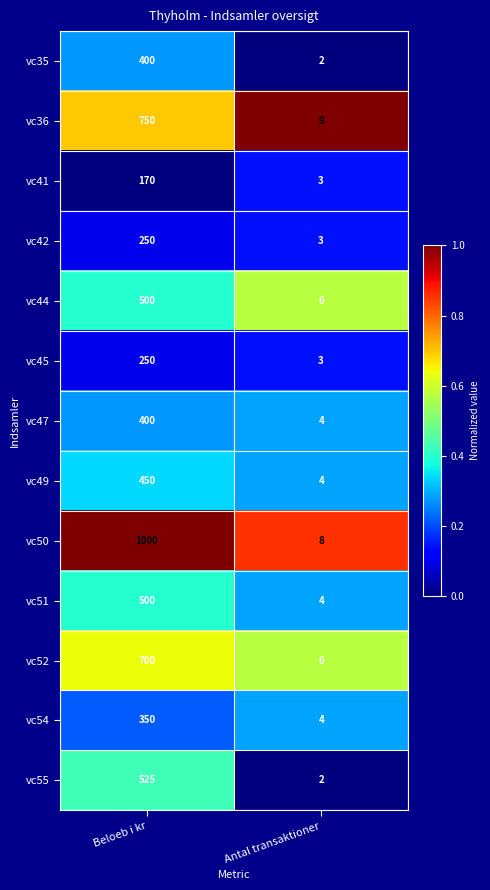

Which series has the largest total across all categories?

vc50